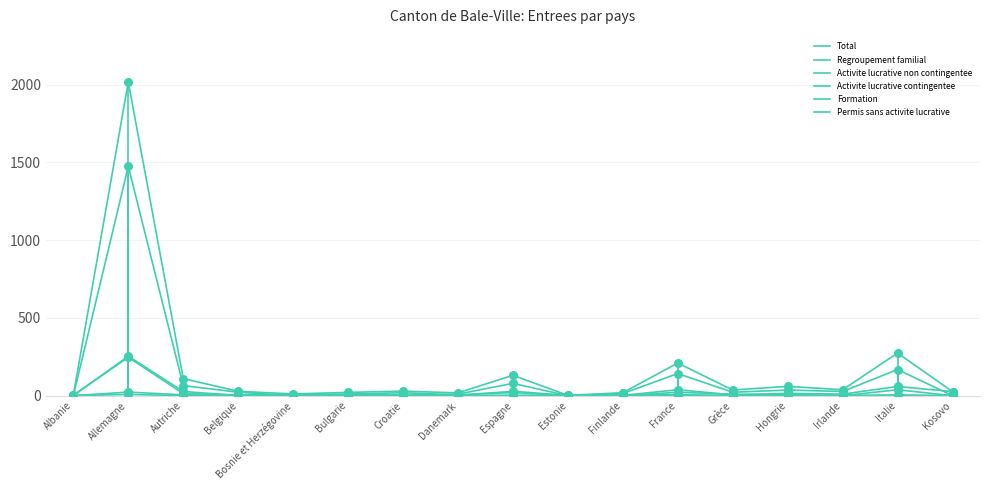

How many lines are shown in the chart?

6